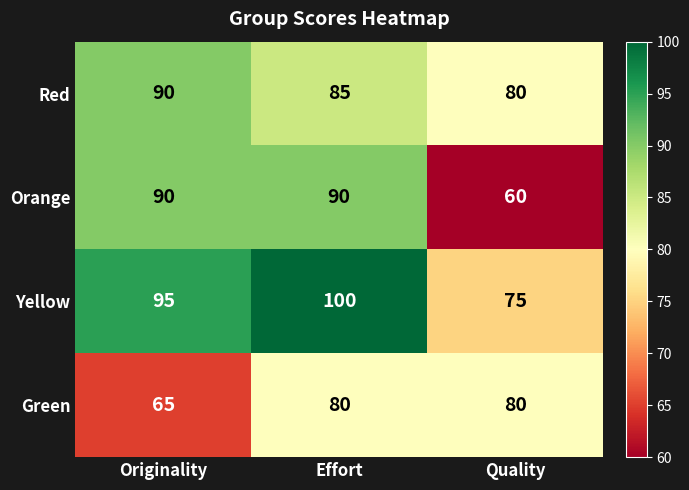

What is the total value across all series at Effort?

355